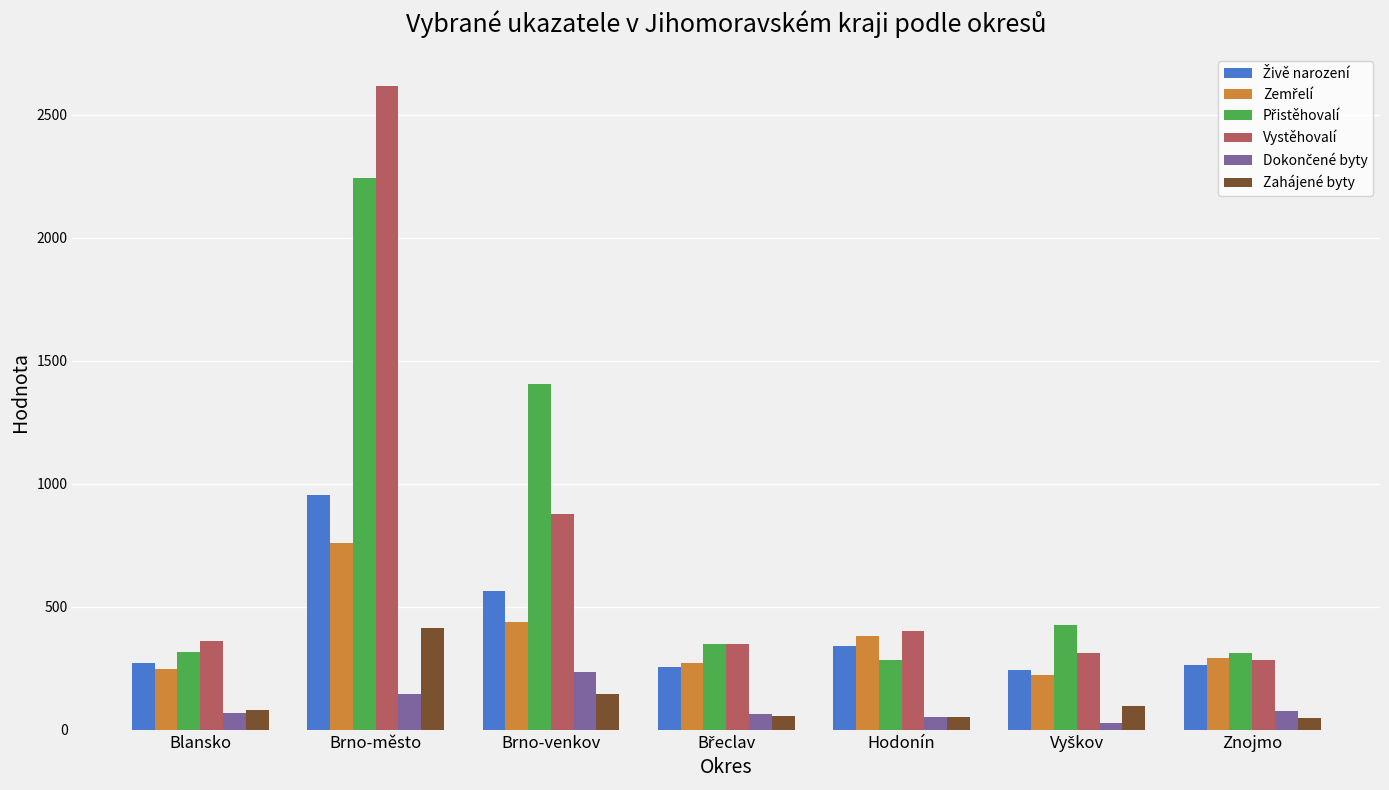

What is the minimum value for Vystěhovalí?

282